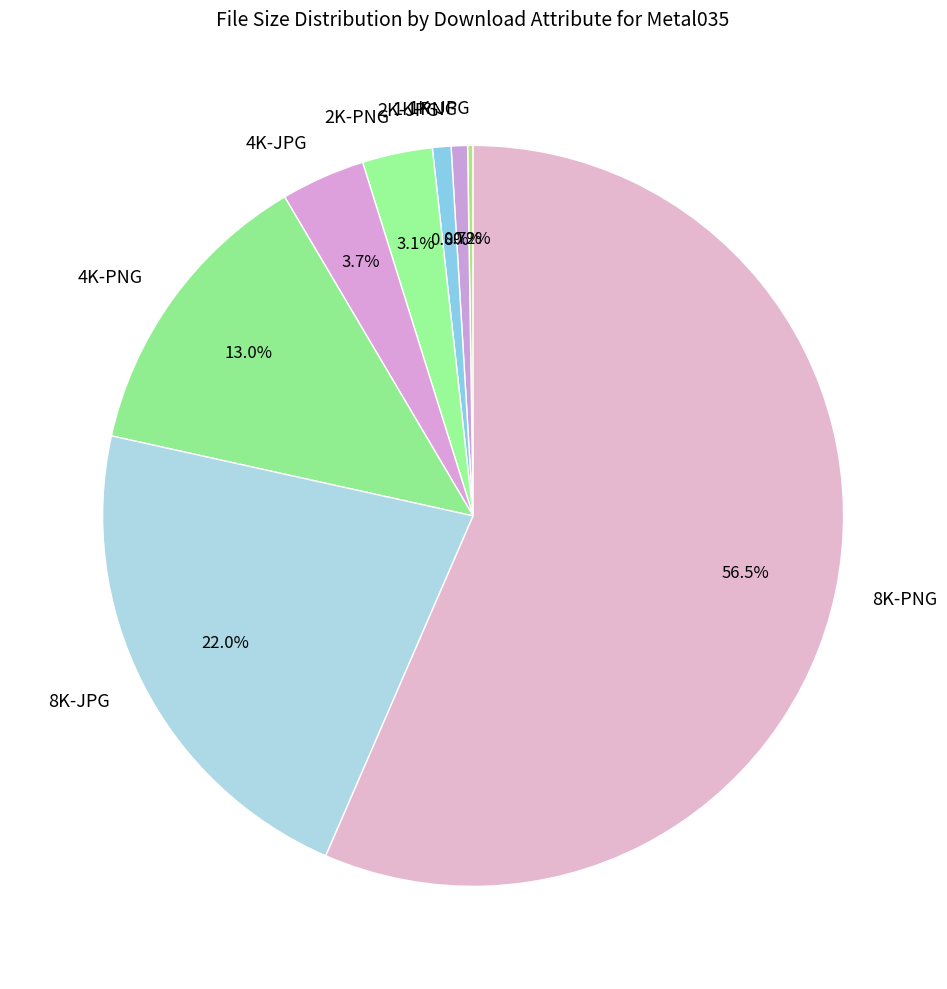

What is the largest slice in the pie chart?

8K-PNG